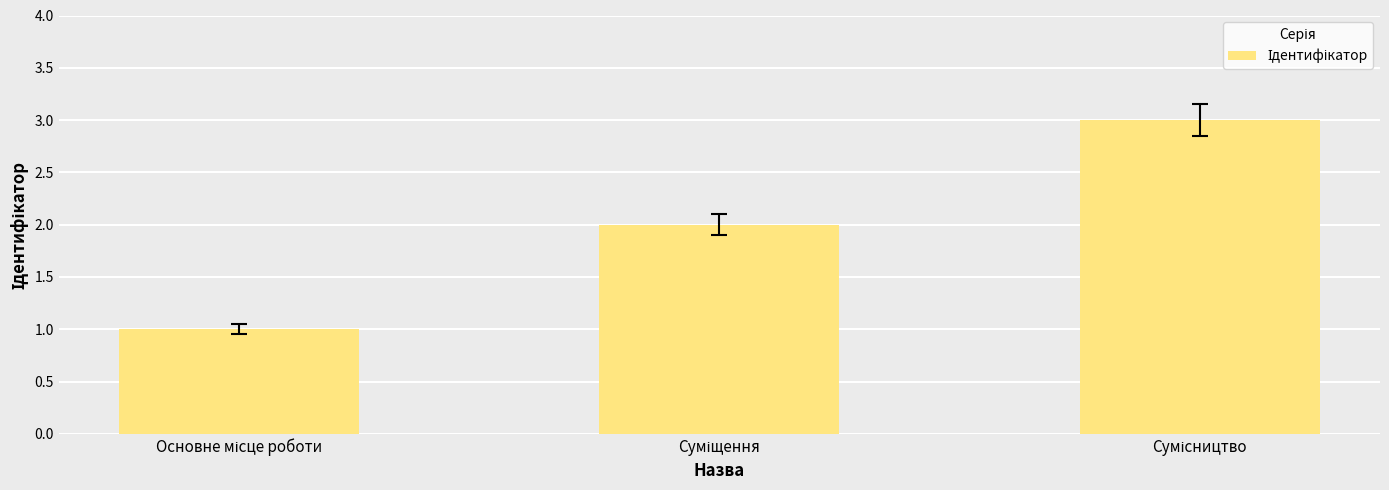

How many data points does each series have?

3